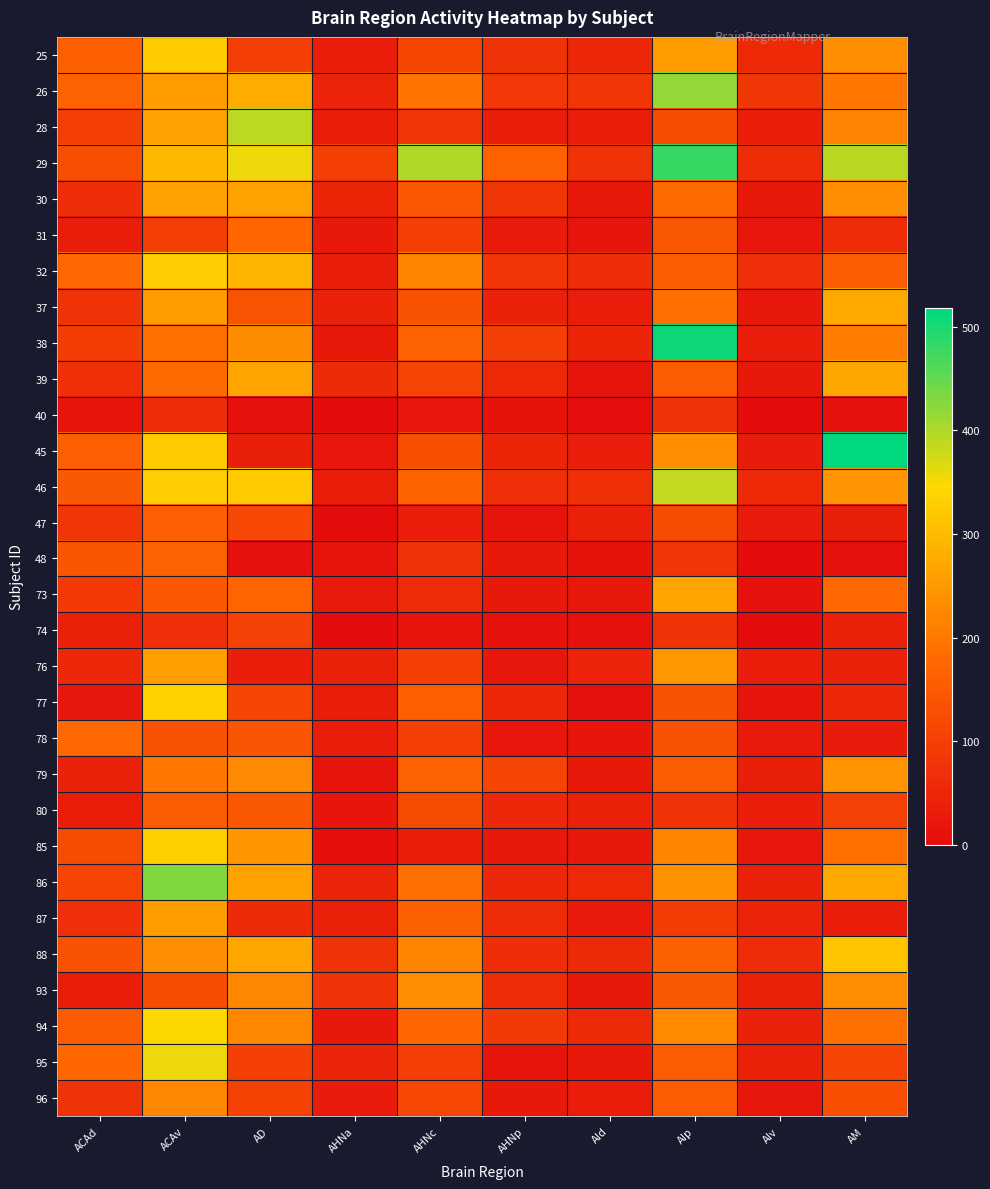

Reading left to right, list all the values displayed in this chart.

25: ACAd=160	ACAv=327	AD=98	AHNa=31	AHNc=112	AHNp=75	AId=54	AIp=255	AIv=55	AM=231
26: ACAd=167	ACAv=255	AD=278	AHNa=45	AHNc=194	AHNp=86	AId=81	AIp=417	AIv=83	AM=198
28: ACAd=97	ACAv=263	AD=389	AHNa=34	AHNc=80	AHNp=36	AId=31	AIp=125	AIv=36	AM=215
29: ACAd=129	ACAv=296	AD=357	AHNa=101	AHNc=400	AHNp=166	AId=73	AIp=480	AIv=61	AM=392
30: ACAd=65	ACAv=263	AD=264	AHNa=50	AHNc=147	AHNp=82	AId=25	AIp=179	AIv=25	AM=235
31: ACAd=32	ACAv=97	AD=172	AHNa=26	AHNc=101	AHNp=30	AId=17	AIp=145	AIv=19	AM=61
32: ACAd=175	ACAv=329	AD=290	AHNa=36	AHNc=219	AHNp=79	AId=66	AIp=157	AIv=67	AM=157
37: ACAd=73	ACAv=253	AD=139	AHNa=43	AHNc=135	AHNp=41	AId=32	AIp=186	AIv=24	AM=275
38: ACAd=95	ACAv=188	AD=230	AHNa=26	AHNc=167	AHNp=100	AId=49	AIp=509	AIv=35	AM=208
39: ACAd=69	ACAv=179	AD=266	AHNa=60	AHNc=109	AHNp=56	AId=15	AIp=153	AIv=25	AM=271
40: ACAd=17	ACAv=63	AD=12	AHNa=4	AHNc=19	AHNp=14	AId=5	AIp=78	AIv=2	AM=11
45: ACAd=159	ACAv=326	AD=38	AHNa=19	AHNc=130	AHNp=50	AId=34	AIp=234	AIv=30	AM=518
46: ACAd=148	ACAv=328	AD=324	AHNa=32	AHNc=169	AHNp=67	AId=70	AIp=386	AIv=55	AM=244
47: ACAd=79	ACAv=158	AD=115	AHNa=4	AHNc=35	AHNp=16	AId=39	AIp=120	AIv=29	AM=37
48: ACAd=142	ACAv=166	AD=9	AHNa=15	AHNc=75	AHNp=26	AId=13	AIp=80	AIv=0	AM=9
73: ACAd=89	ACAv=146	AD=171	AHNa=27	AHNc=64	AHNp=25	AId=23	AIp=267	AIv=11	AM=176
74: ACAd=40	ACAv=68	AD=102	AHNa=3	AHNc=15	AHNp=12	AId=9	AIp=73	AIv=4	AM=39
76: ACAd=53	ACAv=258	AD=36	AHNa=41	AHNc=100	AHNp=22	AId=46	AIp=248	AIv=35	AM=40
77: ACAd=21	ACAv=335	AD=108	AHNa=32	AHNc=161	AHNp=52	AId=12	AIp=132	AIv=16	AM=52
78: ACAd=176	ACAv=134	AD=141	AHNa=31	AHNc=96	AHNp=20	AId=18	AIp=135	AIv=28	AM=29
79: ACAd=42	ACAv=198	AD=225	AHNa=15	AHNc=165	AHNp=108	AId=26	AIp=154	AIv=37	AM=241
80: ACAd=32	ACAv=155	AD=149	AHNa=18	AHNc=121	AHNp=51	AId=39	AIp=74	AIv=35	AM=102
85: ACAd=122	ACAv=333	AD=245	AHNa=8	AHNc=35	AHNp=24	AId=23	AIp=220	AIv=20	AM=187
86: ACAd=109	ACAv=429	AD=264	AHNa=47	AHNc=185	AHNp=52	AId=55	AIp=237	AIv=40	AM=273
87: ACAd=67	ACAv=253	AD=60	AHNa=40	AHNc=163	AHNp=61	AId=28	AIp=94	AIv=45	AM=33
88: ACAd=134	ACAv=234	AD=268	AHNa=73	AHNc=220	AHNp=66	AId=58	AIp=163	AIv=62	AM=315
93: ACAd=33	ACAv=125	AD=222	AHNa=77	AHNc=234	AHNp=63	AId=26	AIp=149	AIv=40	AM=231
94: ACAd=153	ACAv=343	AD=224	AHNa=23	AHNc=174	AHNp=90	AId=57	AIp=228	AIv=41	AM=188
95: ACAd=172	ACAv=357	AD=100	AHNa=47	AHNc=99	AHNp=16	AId=26	AIp=155	AIv=39	AM=109
96: ACAd=75	ACAv=223	AD=104	AHNa=29	AHNc=116	AHNp=26	AId=32	AIp=157	AIv=22	AM=130